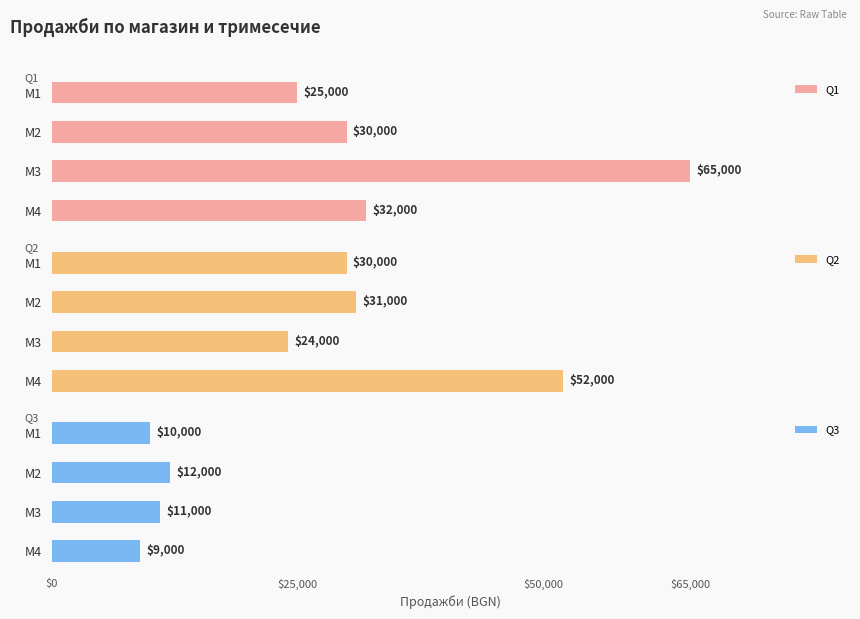

Is it true that Q3 equals 12000 at М2?

True